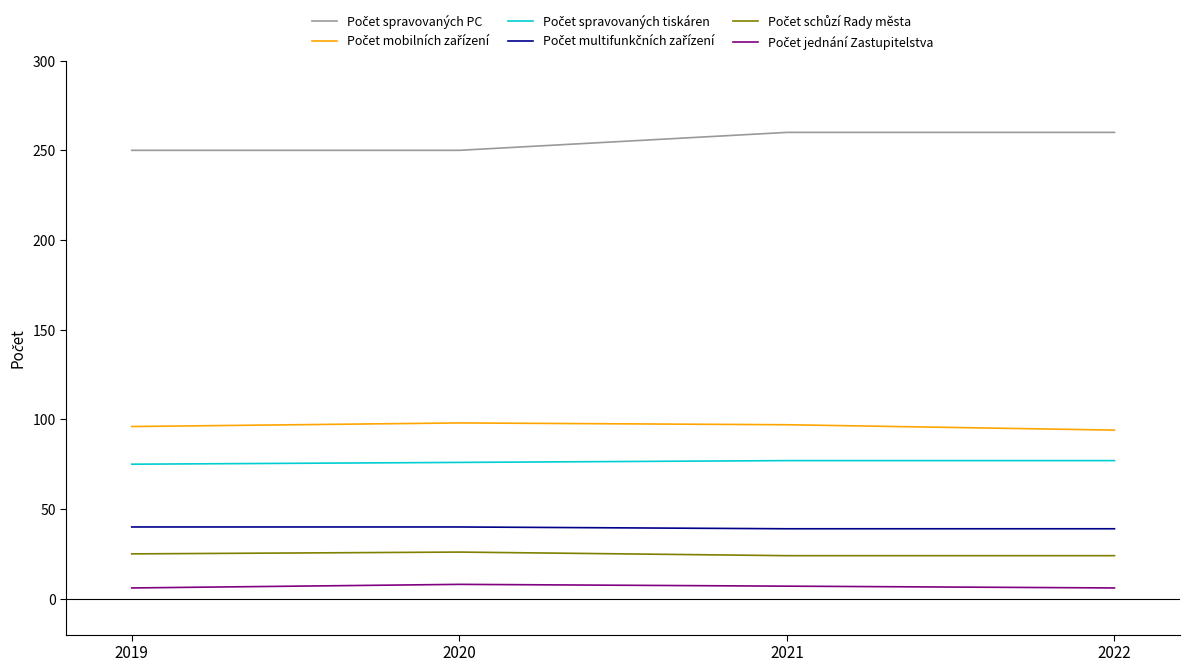

How many lines are shown in the chart?

6